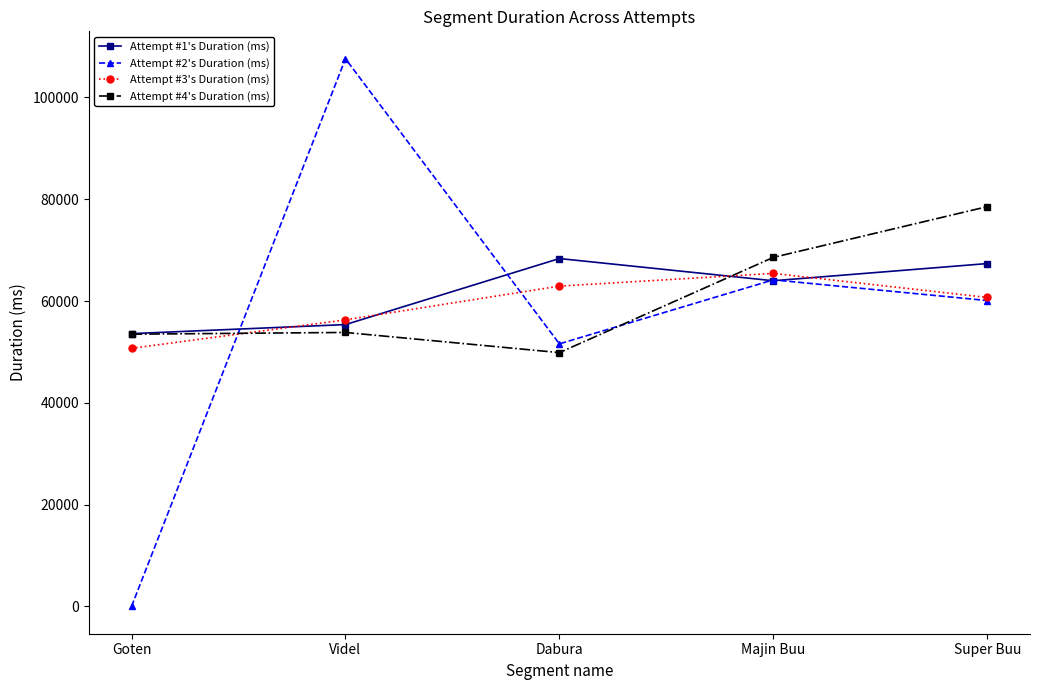

What is the label of the 4th point from the right?

Videl